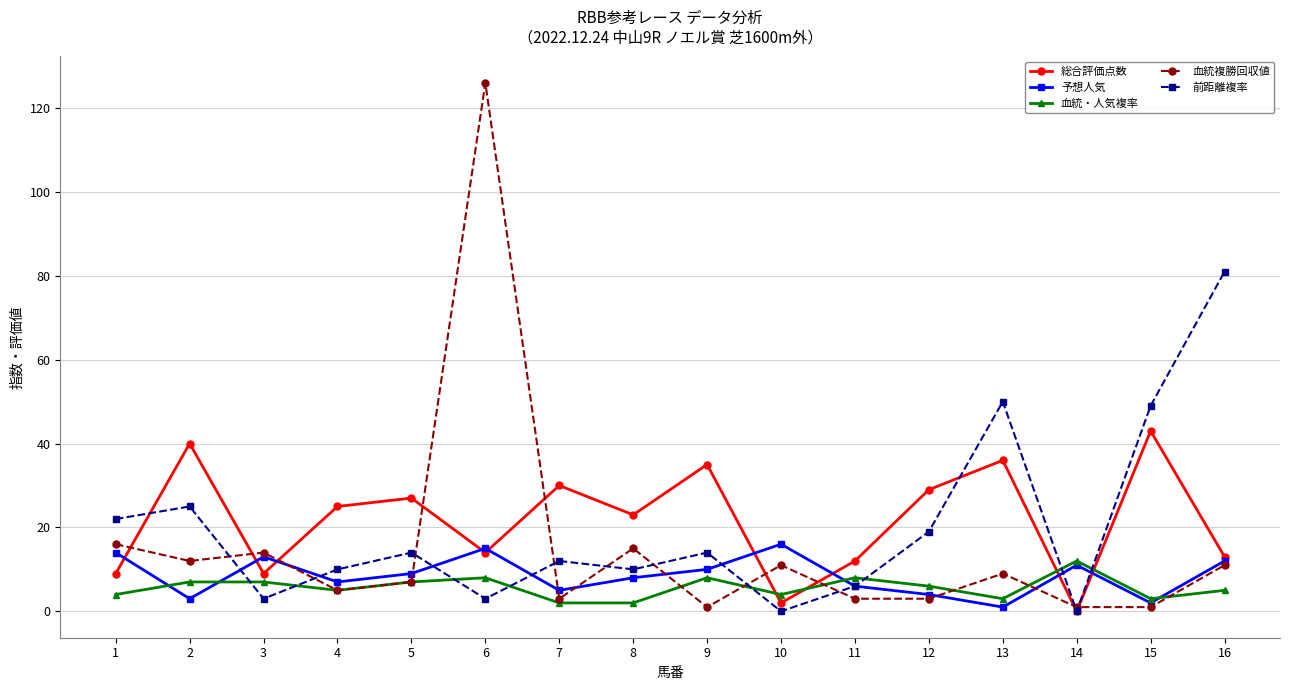

At which category is the sum across all series the highest?

6